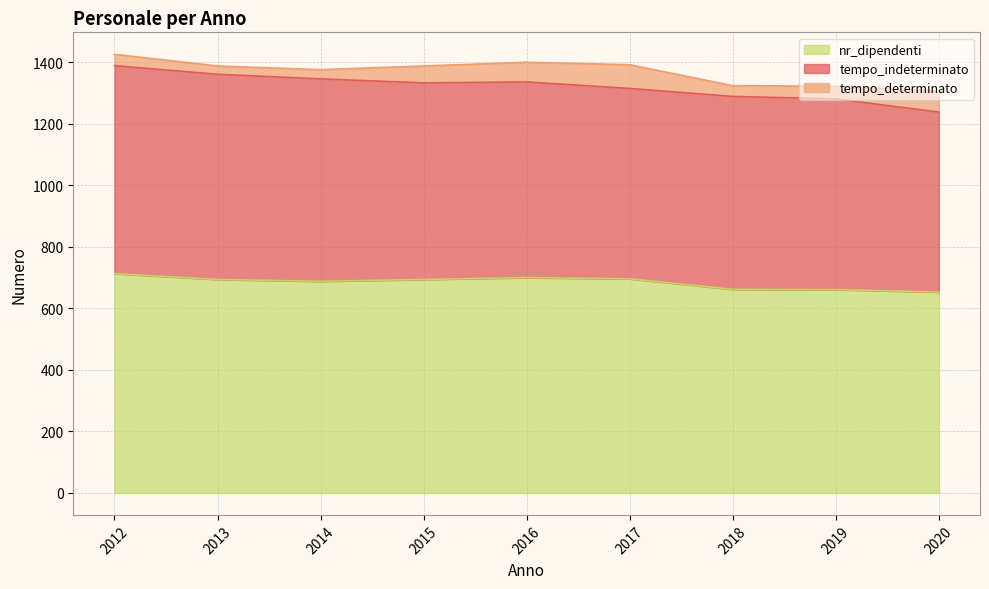

Reading left to right, what are all the values shown in this chart?

tempo_indeterminato: 2012=676	2013=667	2014=658	2015=639	2016=636	2017=619	2018=627	2019=620	2020=585
tempo_determinato: 2012=37	2013=27	2014=30	2015=55	2016=64	2017=77	2018=35	2019=41	2020=68
nr_dipendenti: 2012=713	2013=694	2014=688	2015=694	2016=700	2017=696	2018=662	2019=661	2020=653